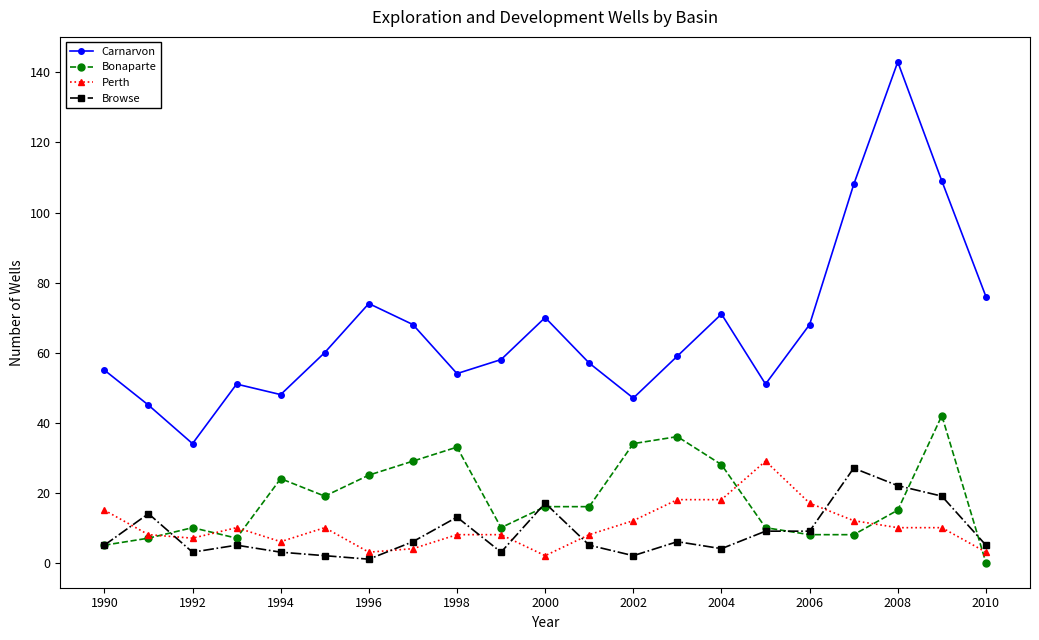

What is the average value of the Bonaparte series?

18